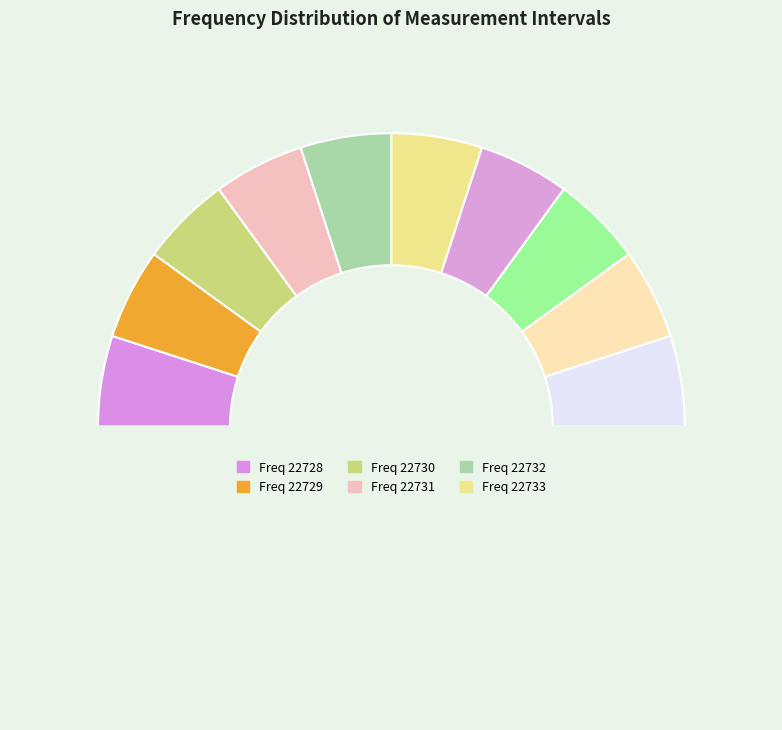

How many segments does this pie chart have?

11